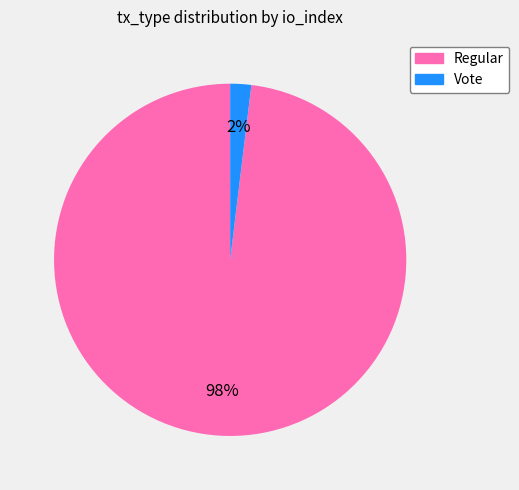

To the nearest percent, what is the difference between the Regular and Vote slice percentages?

96%